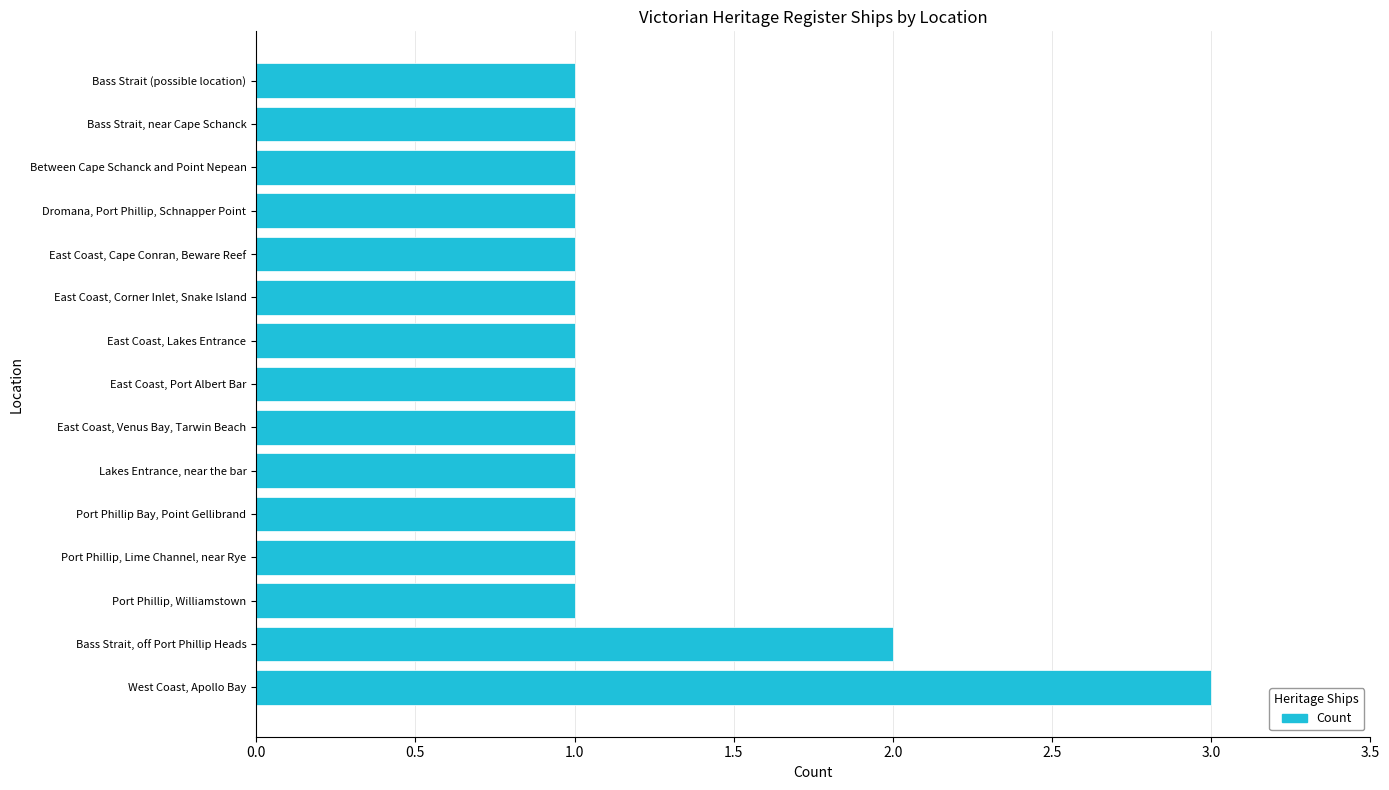

Are the bars horizontal?

Yes